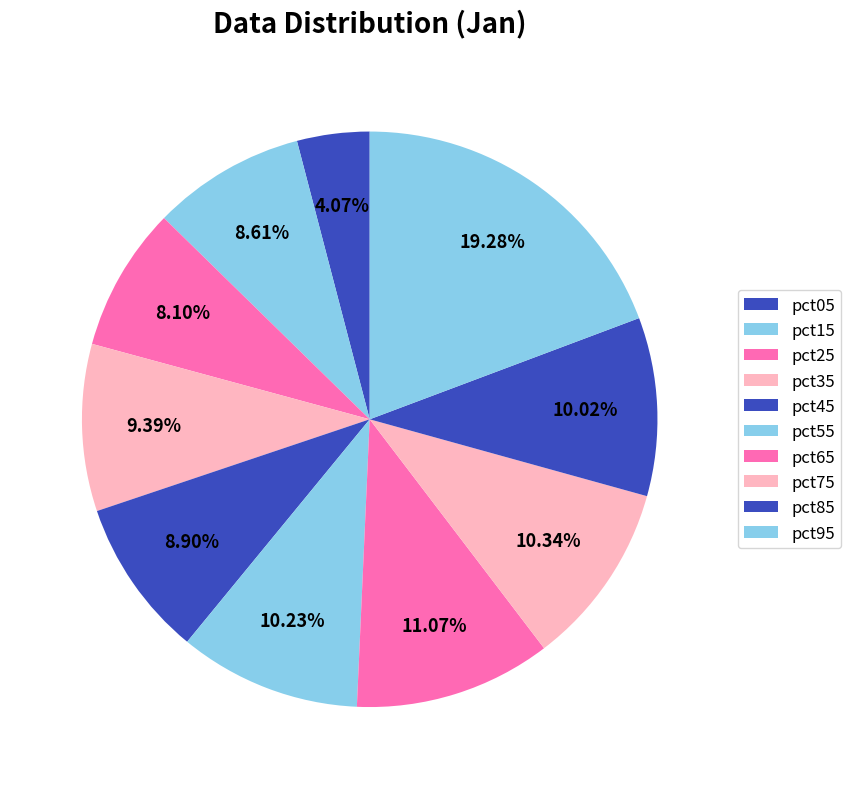

What percentage is the pct55 slice, to the nearest percent?

10%